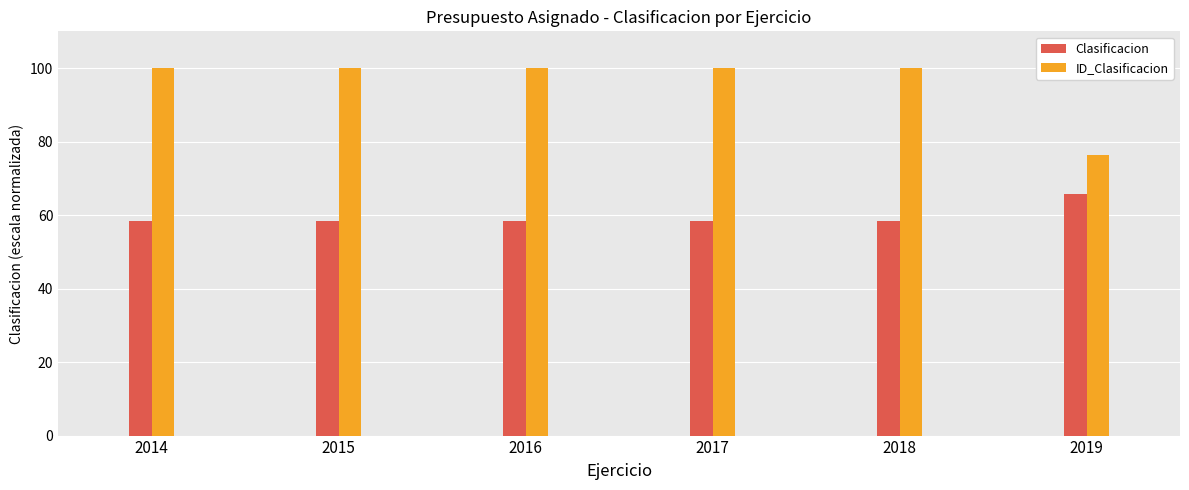

What is the minimum value for ID_Clasificacion?

76.4